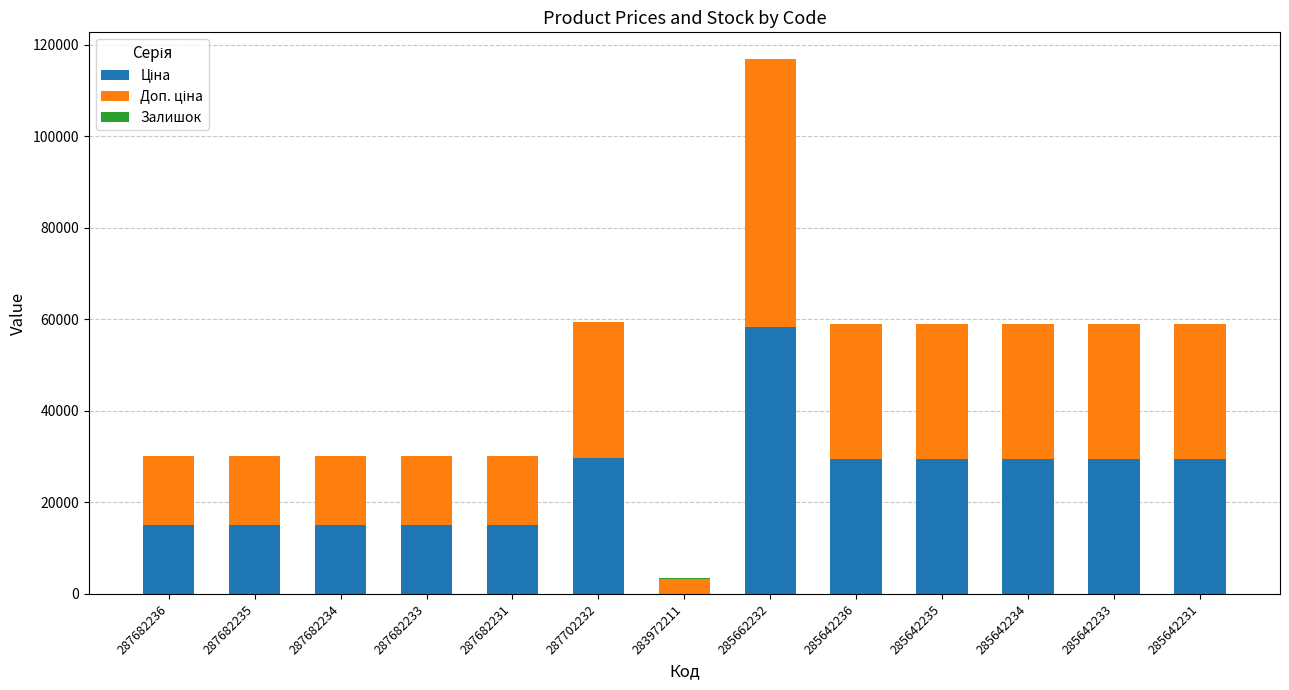

What is the total value across all series at 287702232?

59494.5